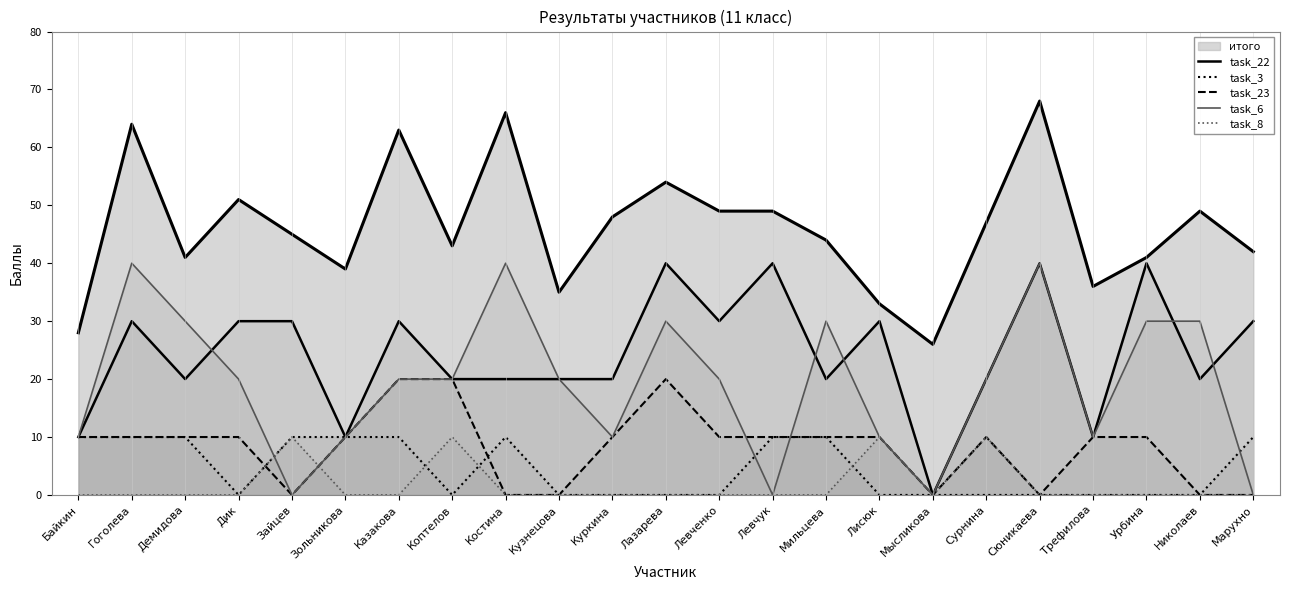

Is the value of task_8 at Сюникаева greater than the value of task_23 at Байкин?

No